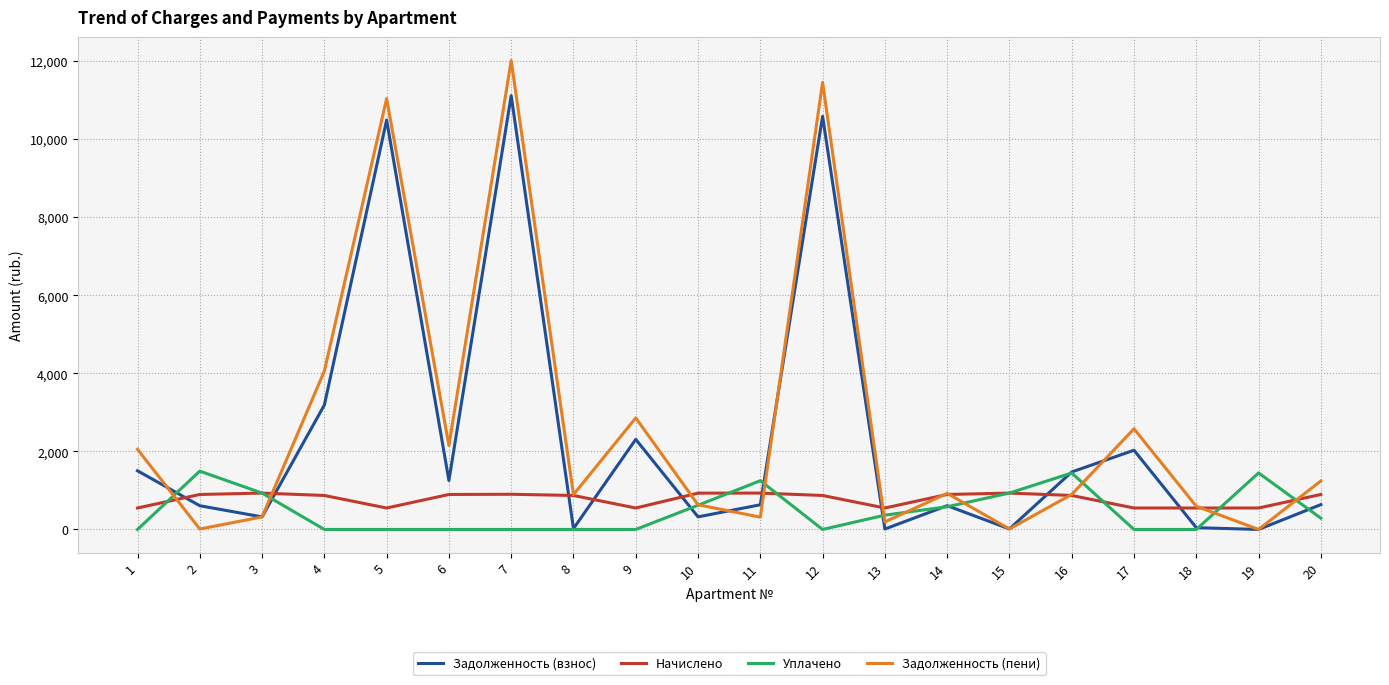

Between which two adjacent categories do Начислено and Задолженность (пени) first intersect?

1 and 2